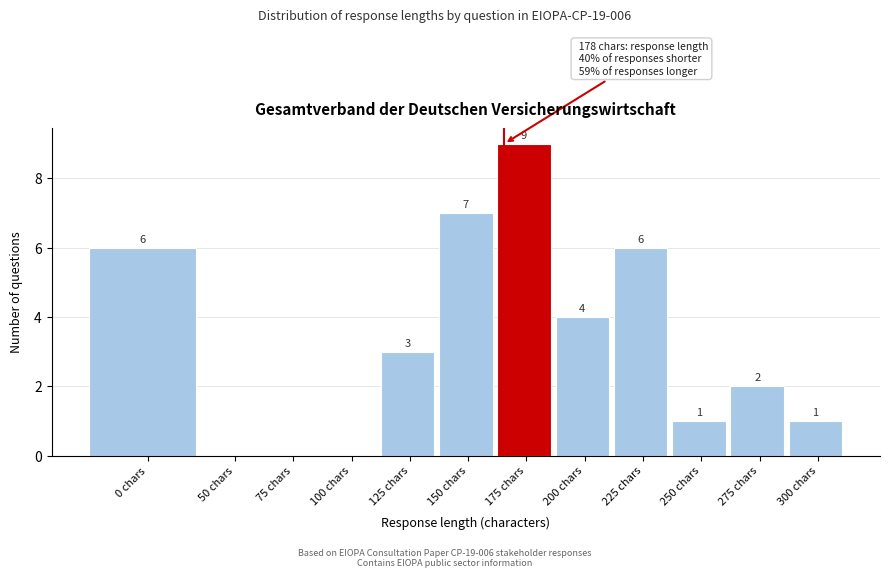

Reading left to right, transcribe all the data shown in this chart.

0 chars=6	50 chars=0	75 chars=0	100 chars=0	125 chars=3	150 chars=7	175 chars=9	200 chars=4	225 chars=6	250 chars=1	275 chars=2	300 chars=1